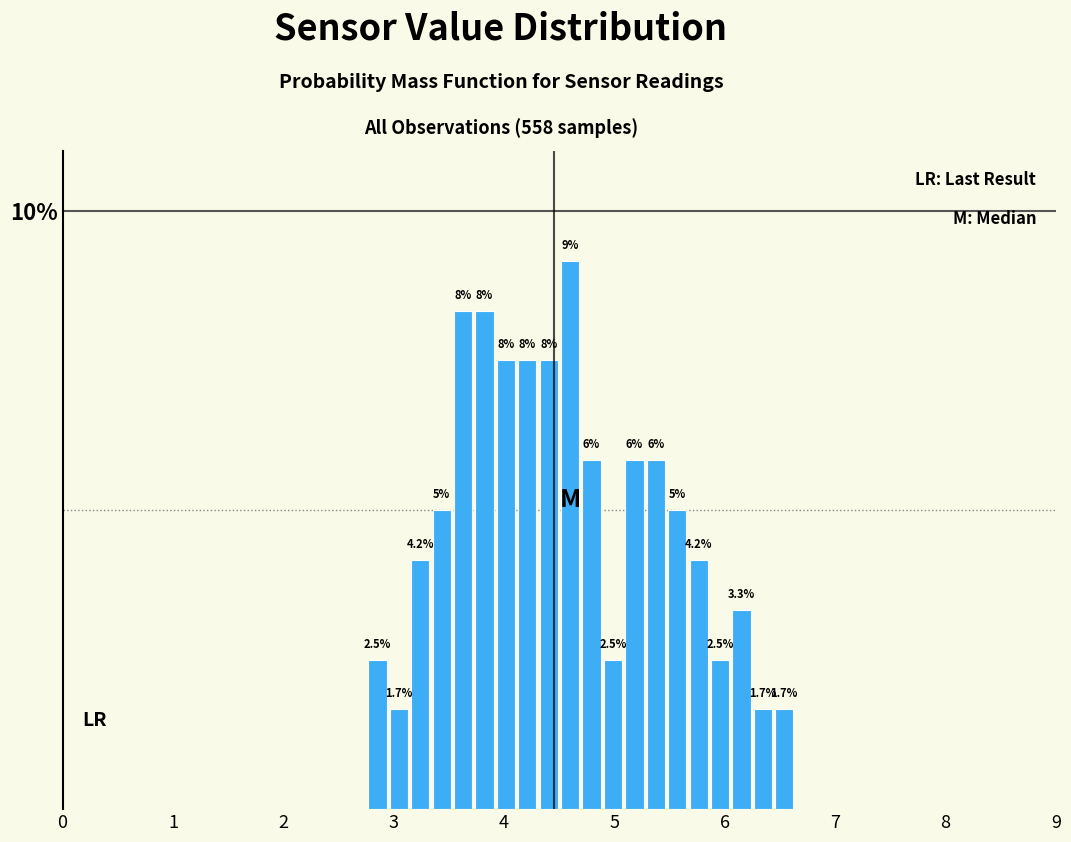

Read against the x-axis, roughly where is the centre of the tallest bar?

4.6